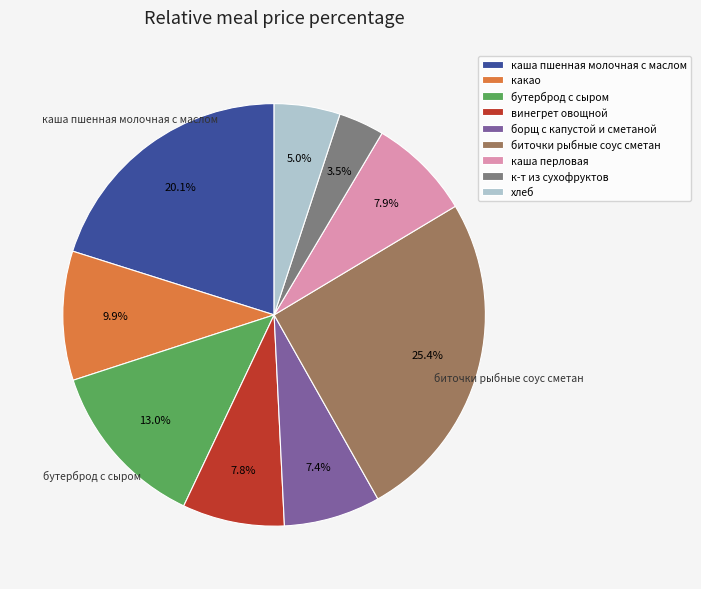

What is the ratio of the value at каша перловая to the value at борщ с капустой и сметаной?

1.1